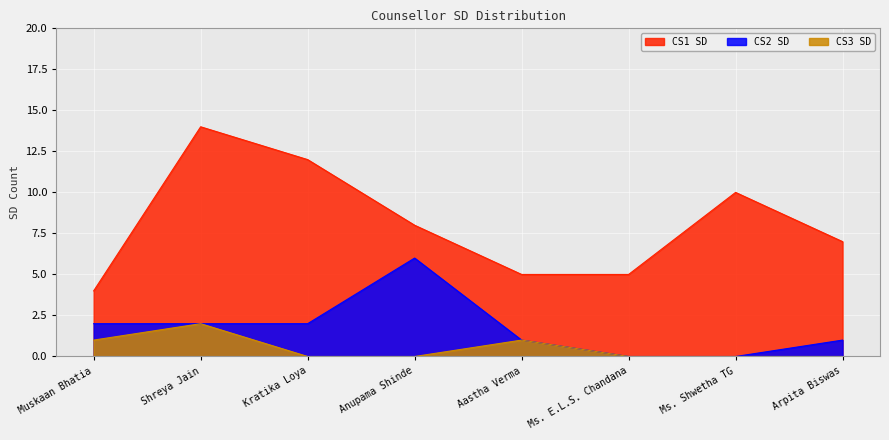

True or false: CS2 SD and CS1 SD intersect in this chart.

False